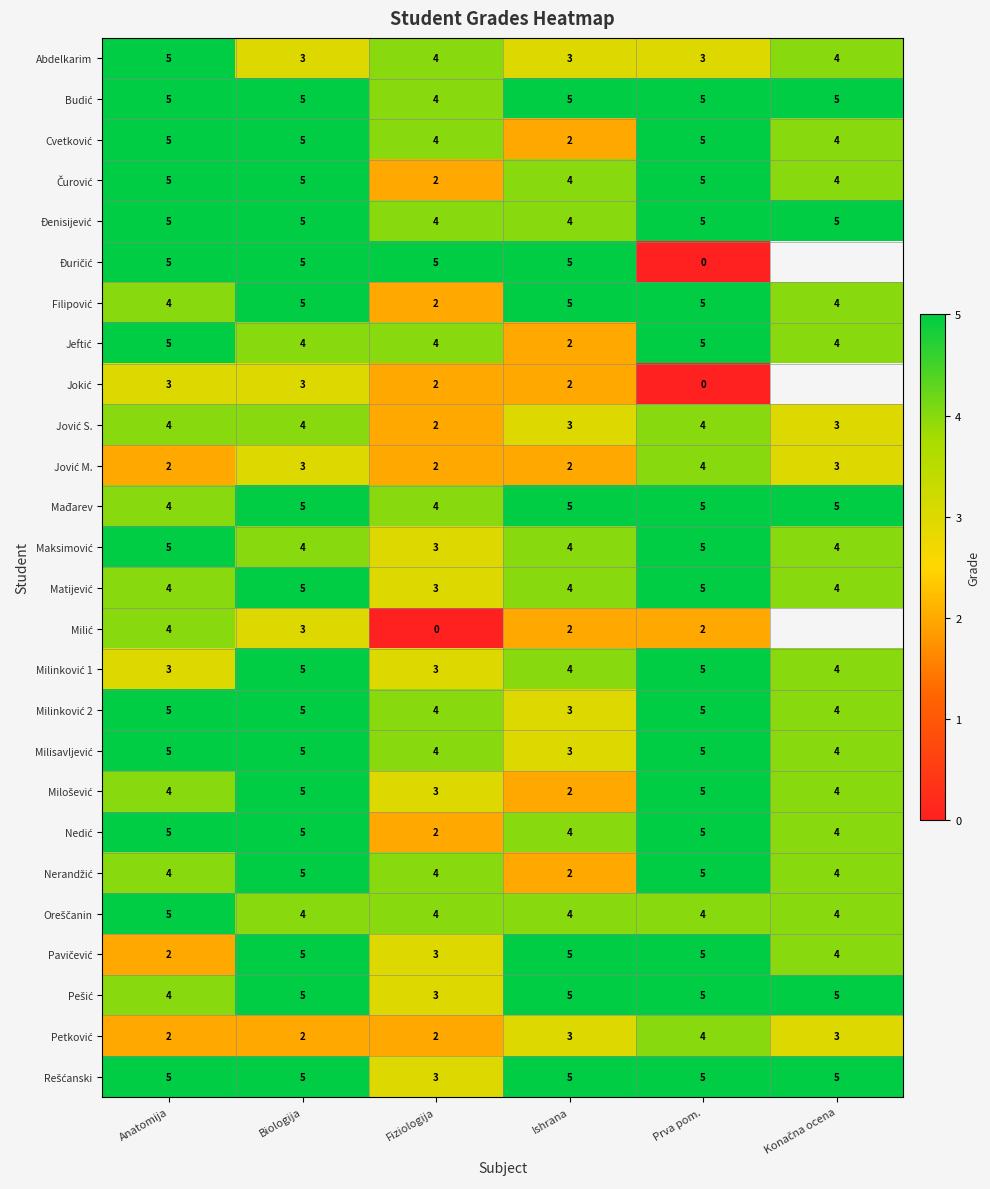

Which label corresponds to the largest value in the chart?

Anatomija